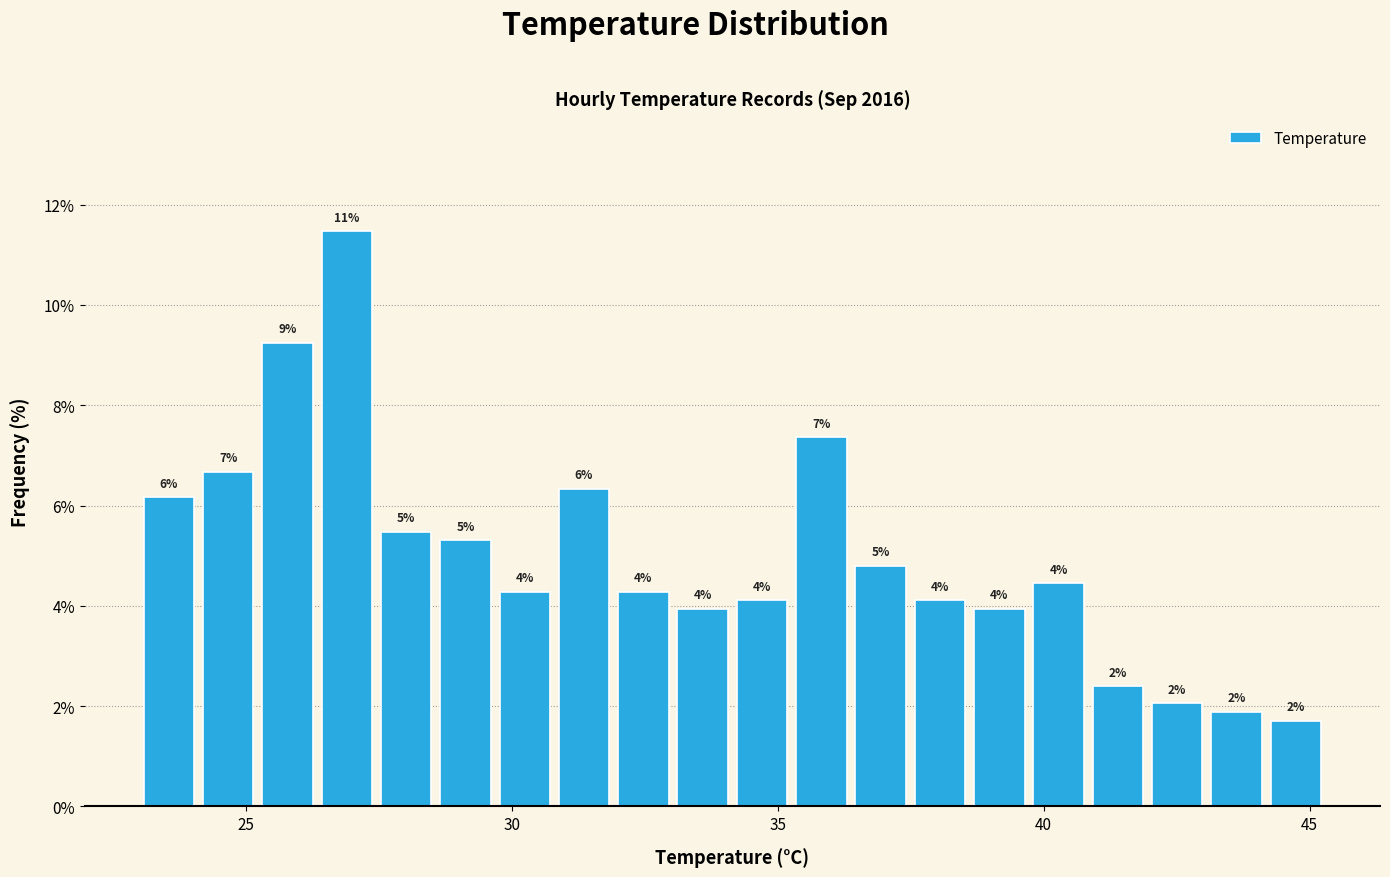

Read against the x-axis, roughly where is the centre of the tallest bar?

27.0